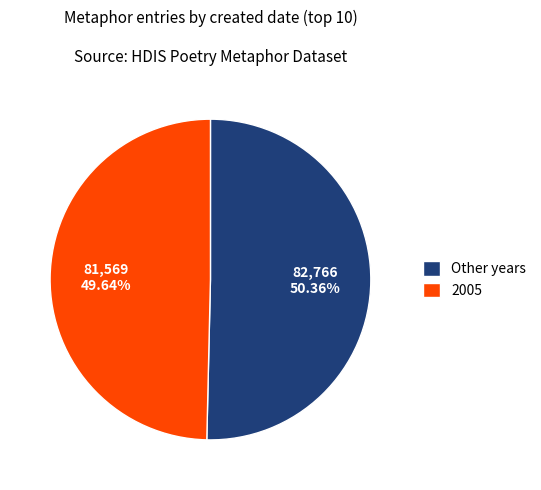

Is the sum of Other years and 2005 greater than half?

Yes